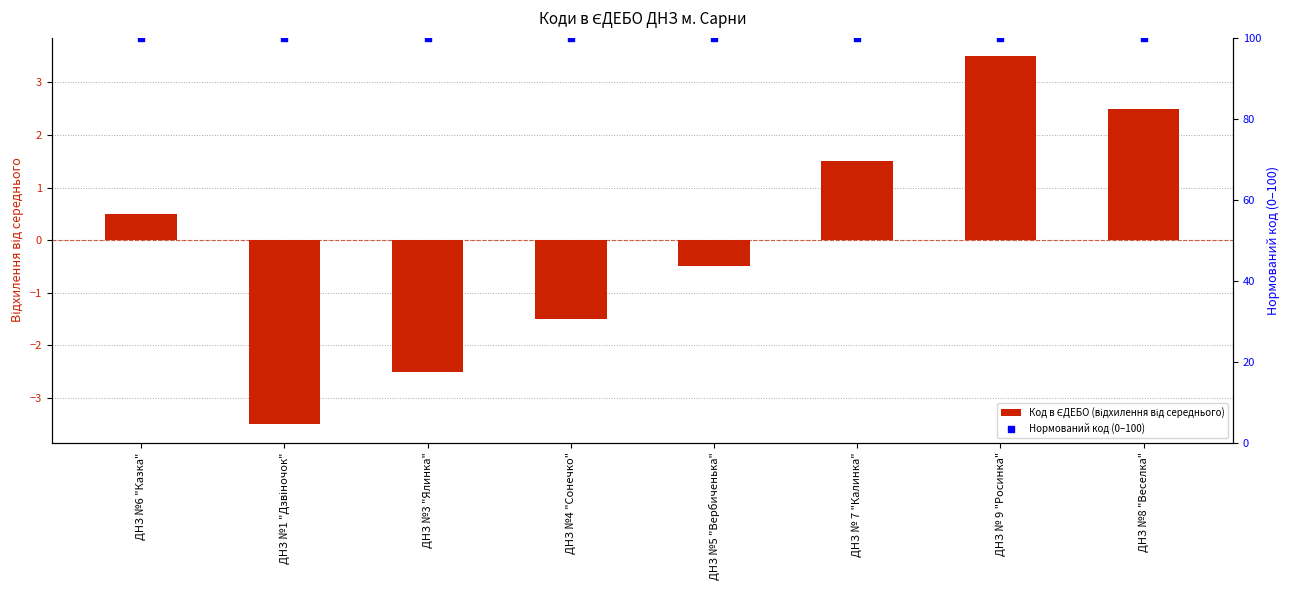

What are all the series names shown in the legend?

Код в ЄДЕБО (відхилення від середнього), Нормований код (0–100)